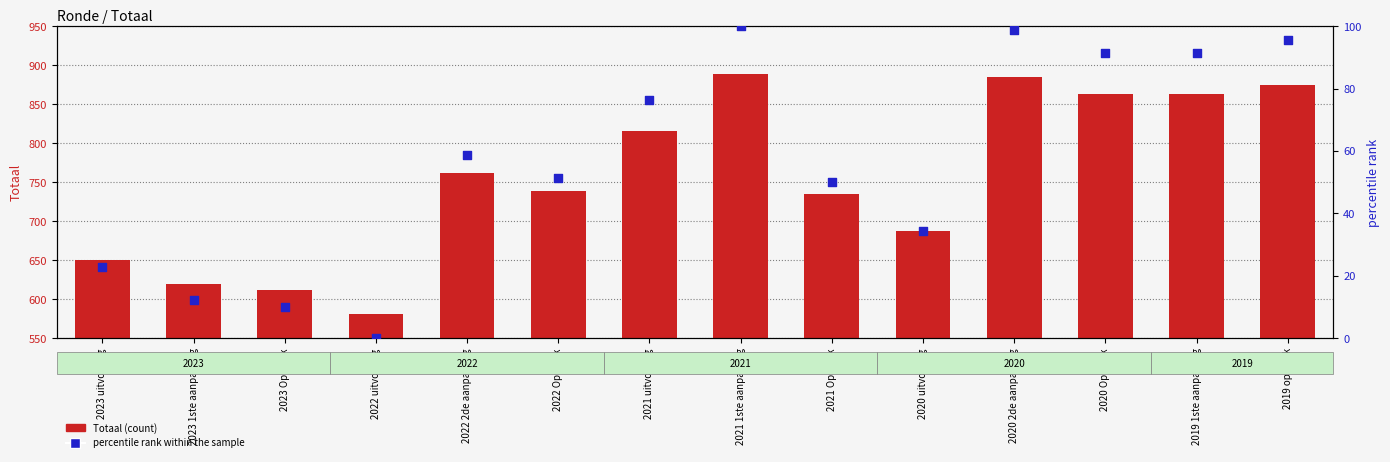

What are all the series names shown in the legend?

Totaal (count), percentile rank within the sample